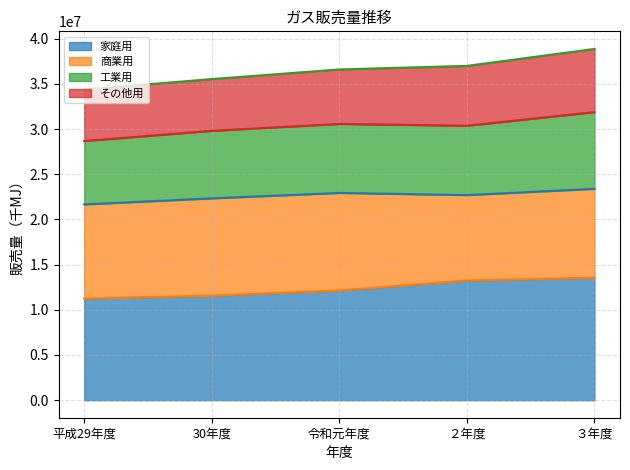

What is the average value of the 家庭用 series?

12353732